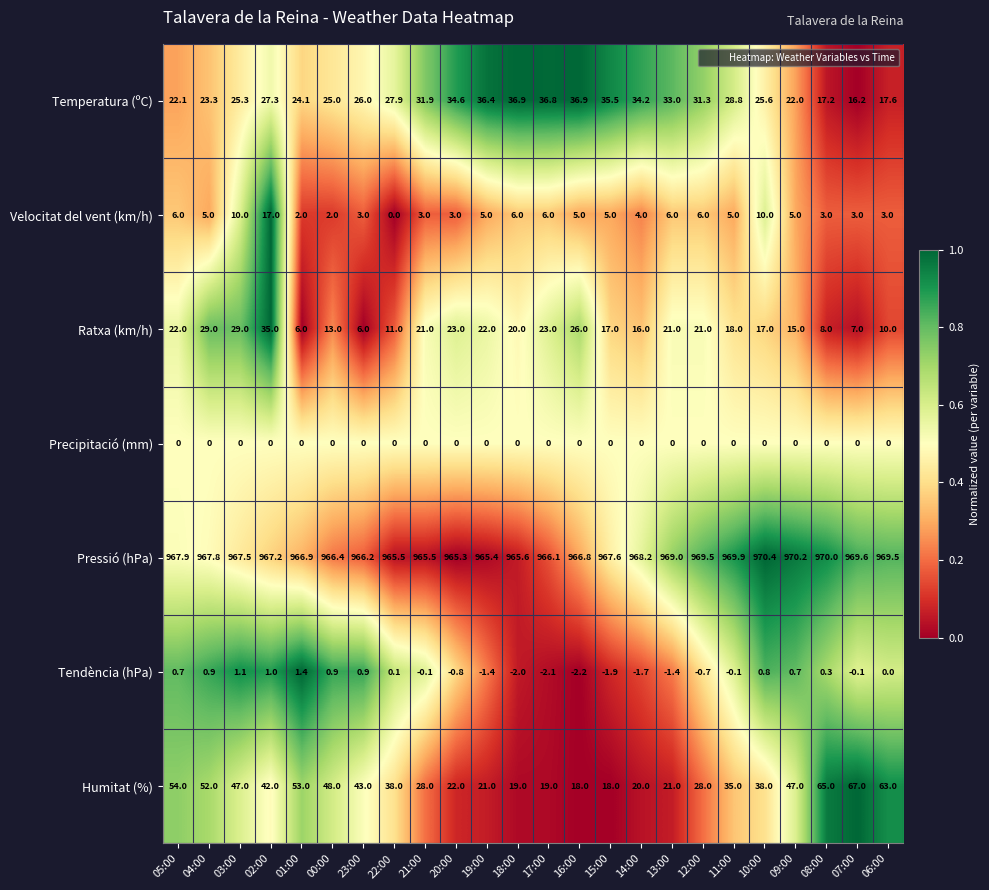

Which series has the widest spread of values?

Humitat (%)